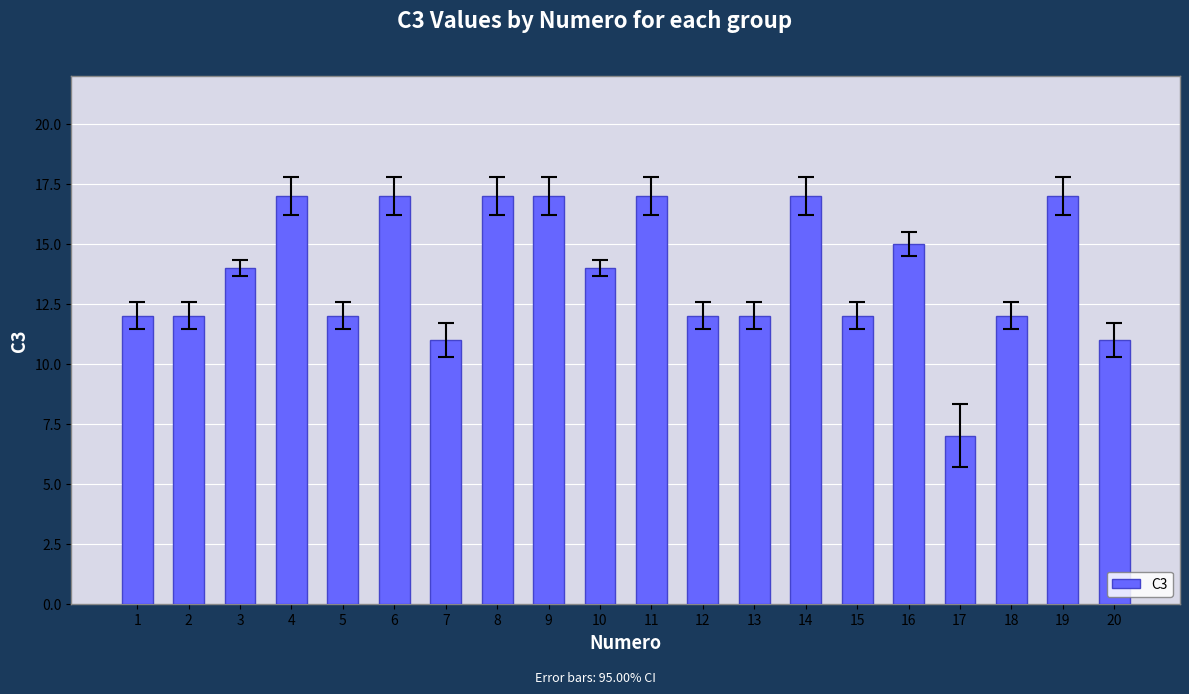

Read the value at 3.

14